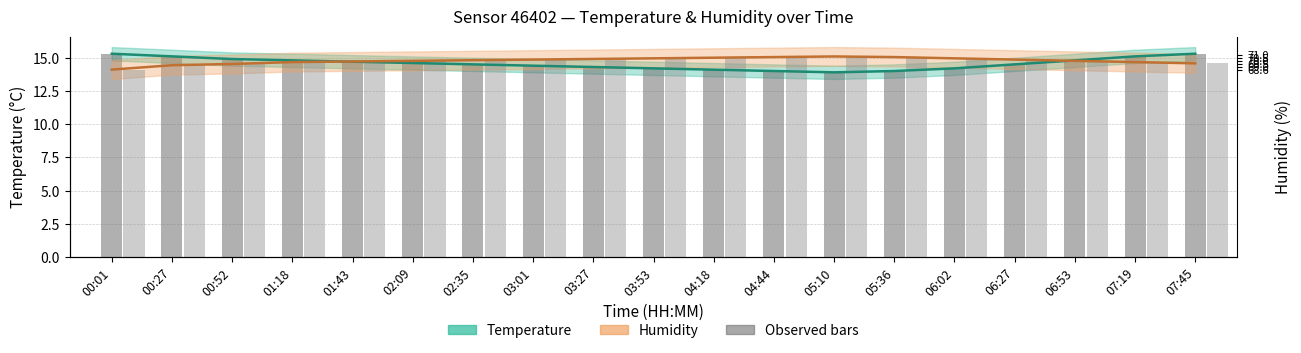

At how many categories does at least one series exceed 14?

19